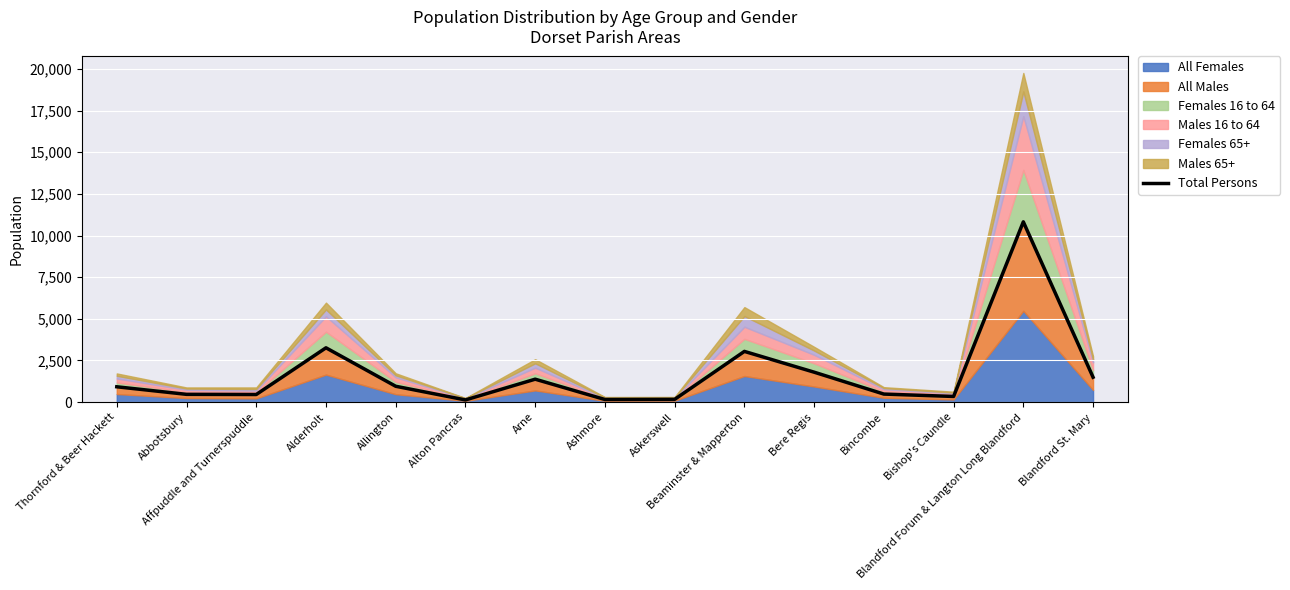

The value at Beaminster & Mapperton is 3046. True or false?

True